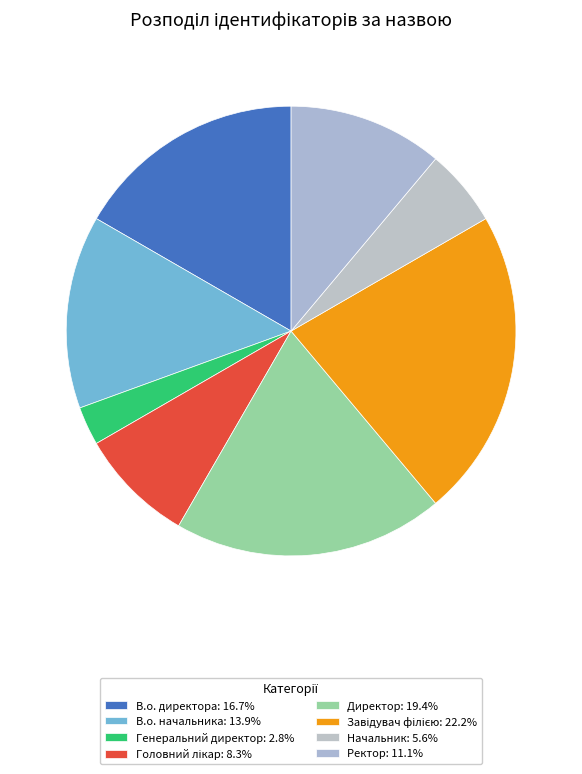

What is the change in value from В.о. директора to Головний лікар?

-3